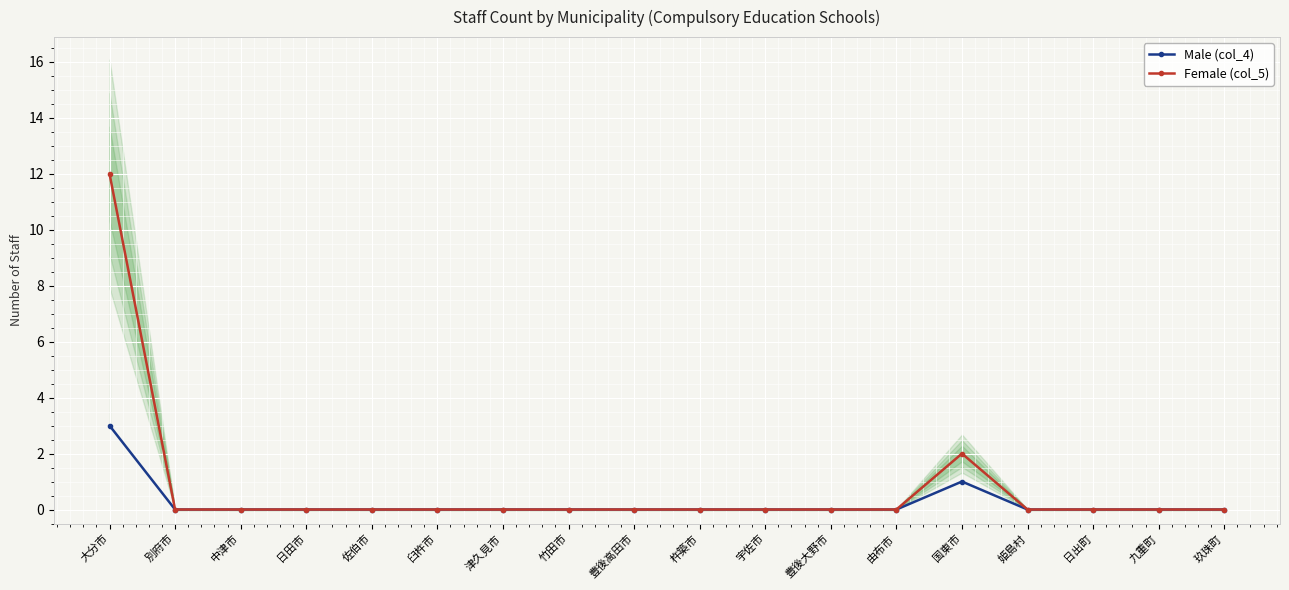

List the series in order of their overall mean, highest first.

Female (col_5), Male (col_4)